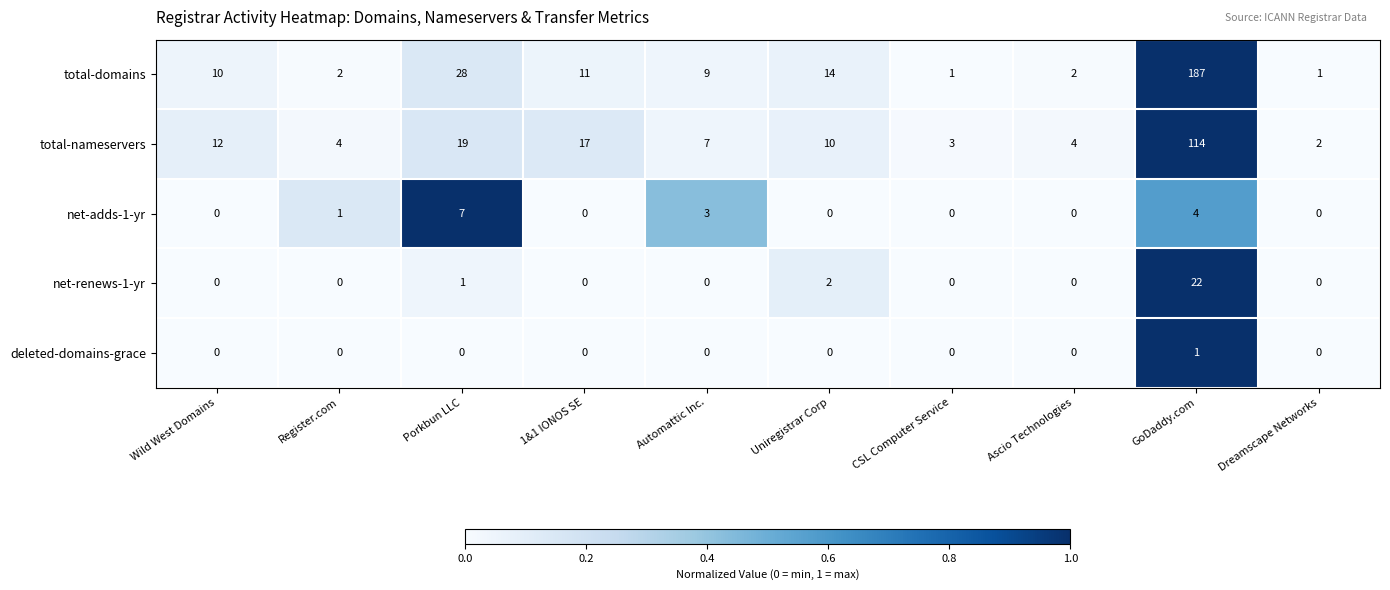

Is it true that net-adds-1-yr equals 1 at Register.com?

True